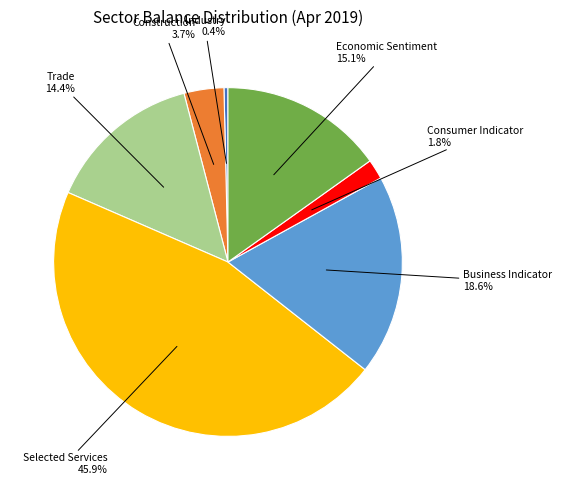

The Consumer Indicator slice represents 2% of the pie. True or false?

True